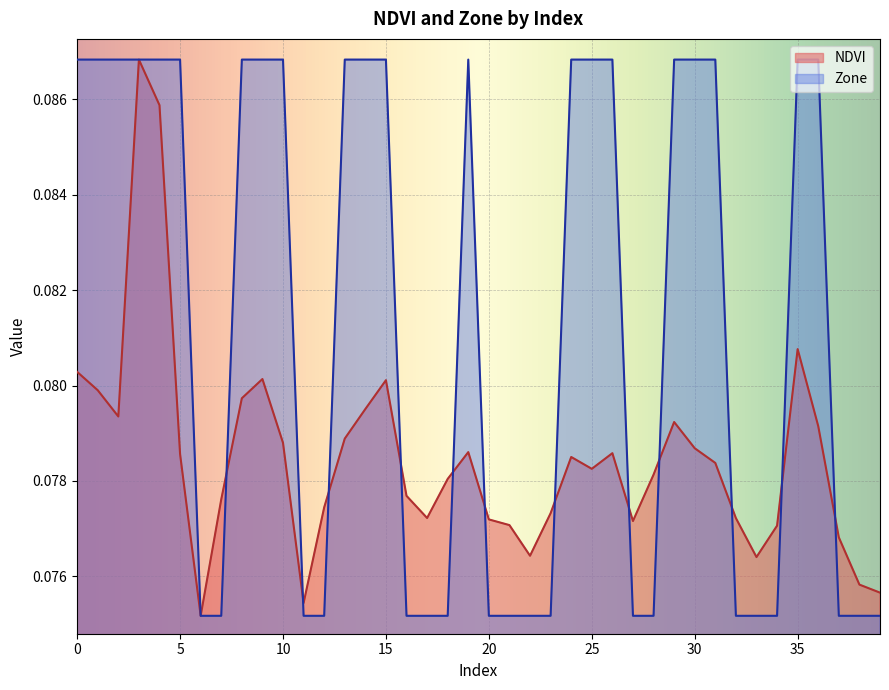

How many Zone values are between 0 and 1?

40